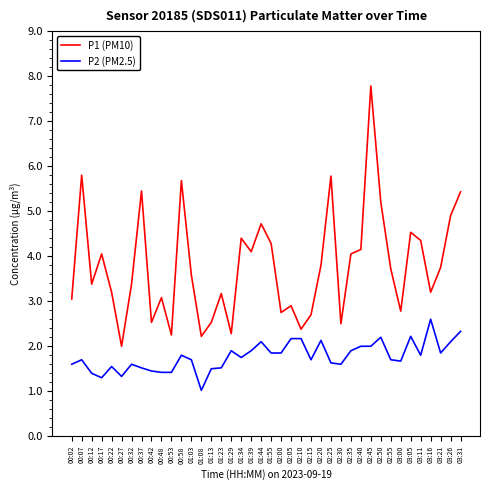

What is the difference between the second highest and second lowest values in the P1 (PM10) series?

3.6